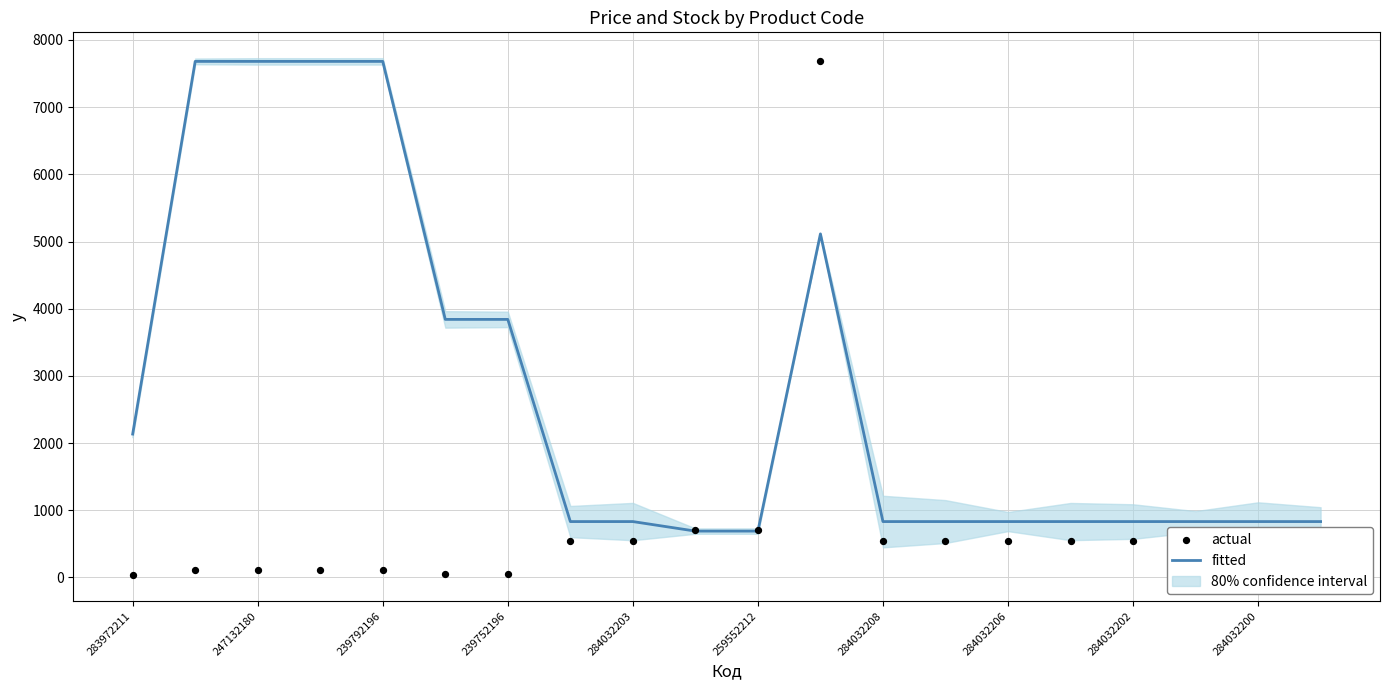

At how many categories does at least one series exceed 4368?

5